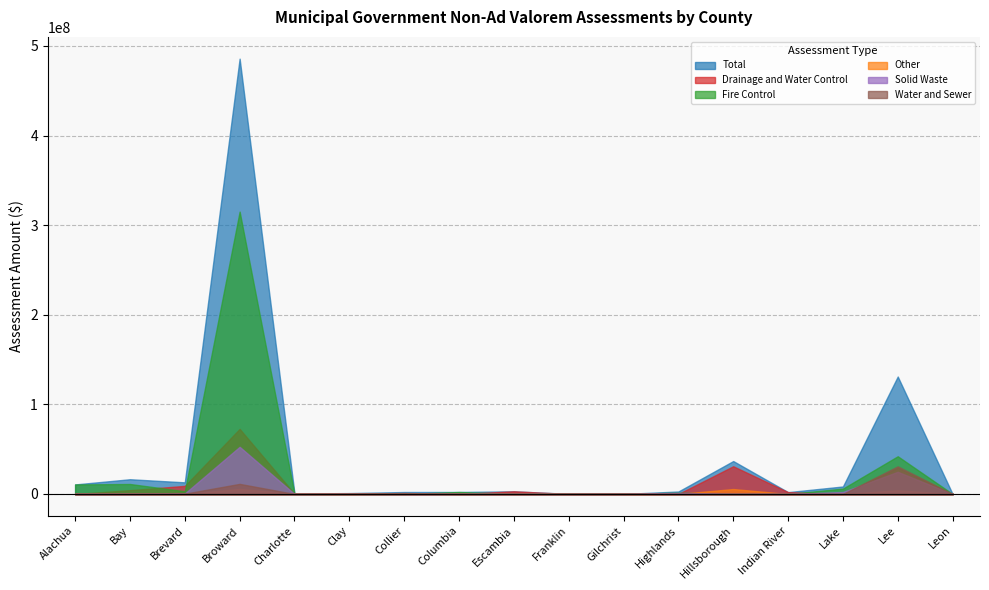

What are all the series names shown in the legend?

Total, Drainage and Water Control, Fire Control, Other, Solid Waste, Water and Sewer